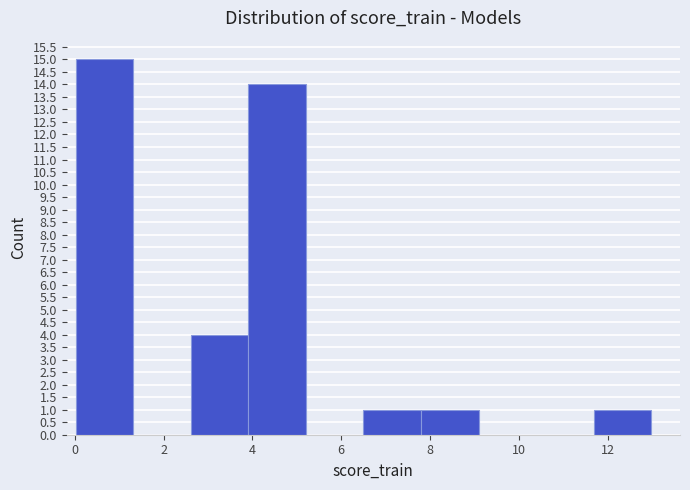

Reading left to right, list every bar in this chart as the range it spans on the x-axis followed by its height. Neither the bar edges nor the heights are printed on the chart, so give them approximately, as read against the axes.

0.0 to 1.4: 15
1.4 to 2.6: 0
2.6 to 4.0: 4
4.0 to 5.2: 14
5.2 to 6.4: 0
6.4 to 7.8: 1
7.8 to 9.0: 1
9.0 to 10.4: 0
10.4 to 11.6: 0
11.6 to 13.0: 1